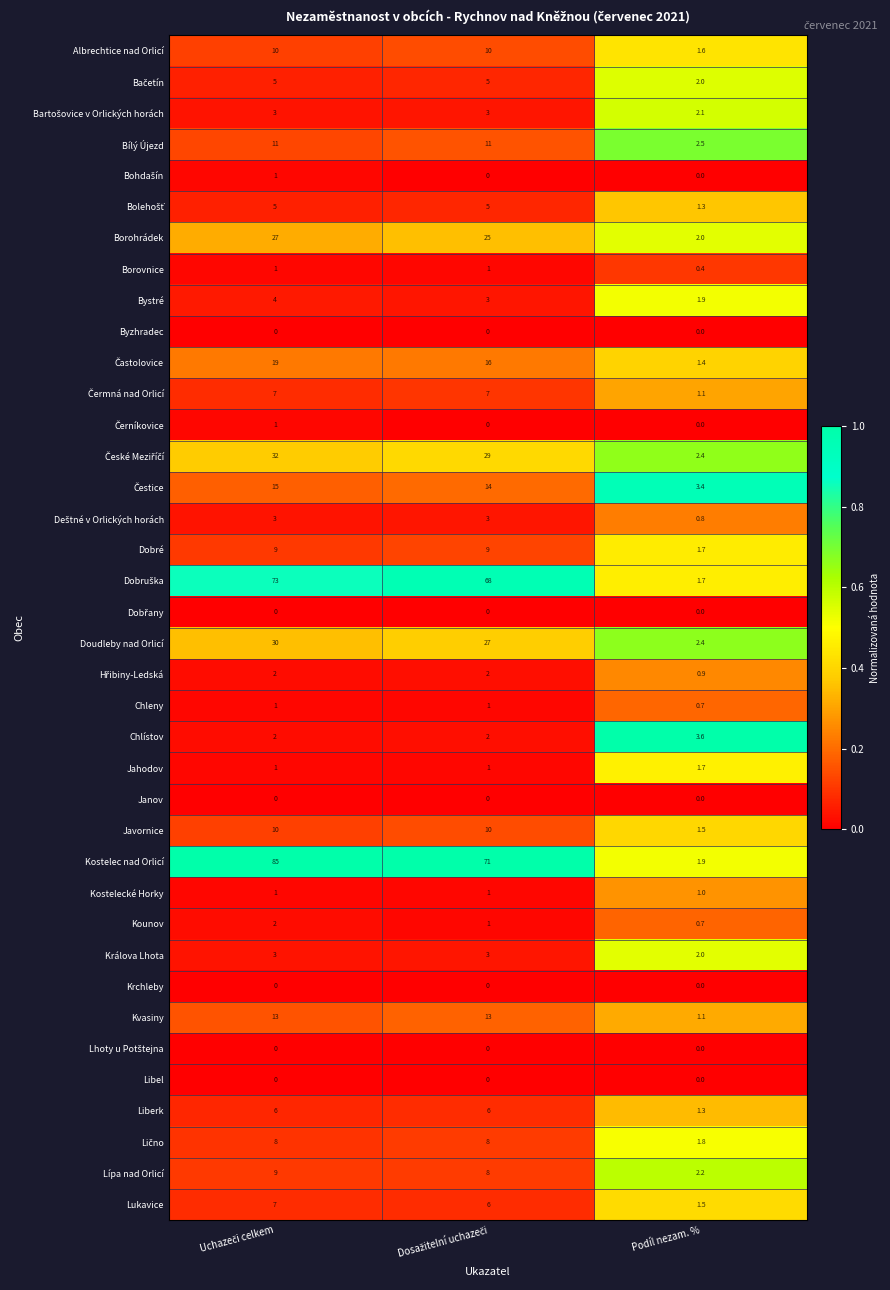

Which series has the largest range (max minus min)?

Kostelec nad Orlicí